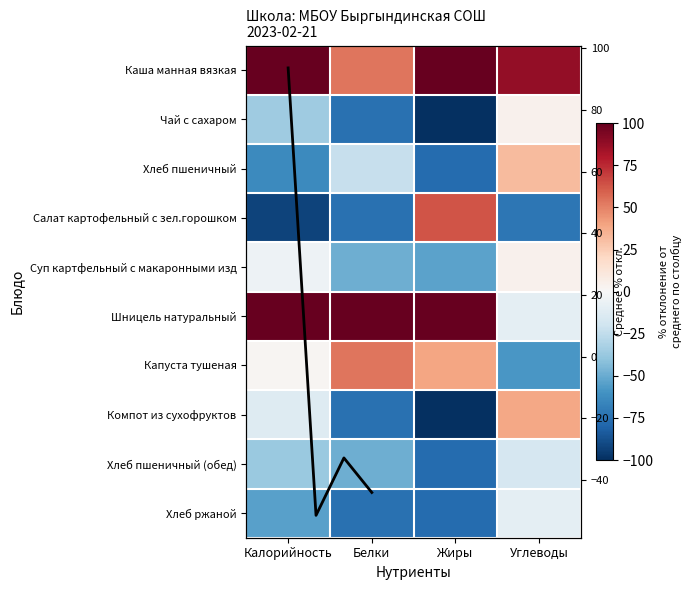

At which label is Шницель натуральный closest to 150?

Калорийность